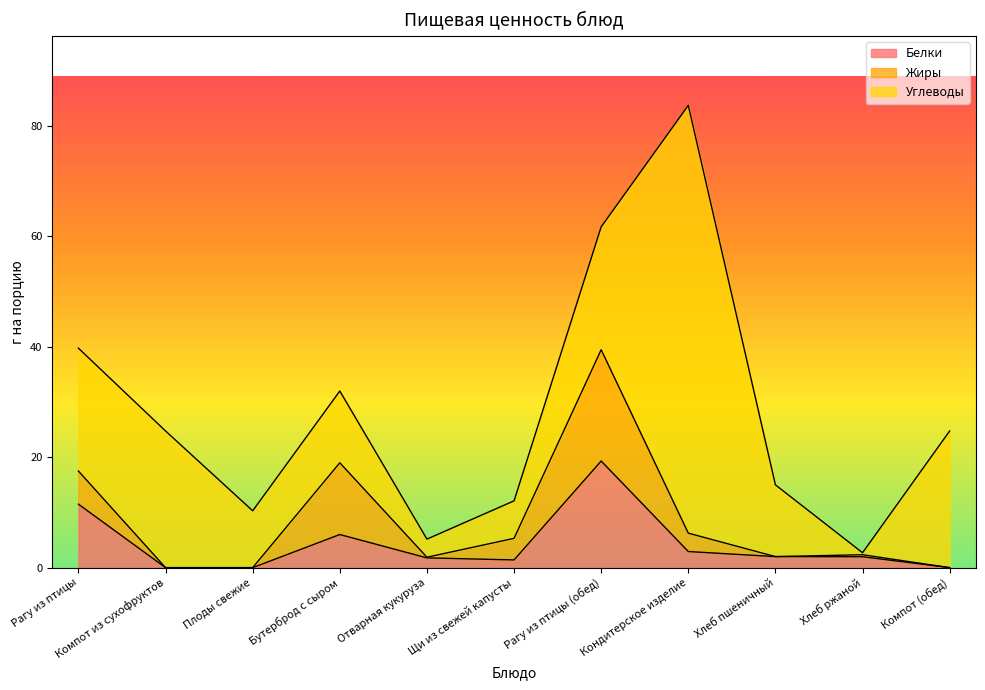

What is the sum of all Белки values?

46.9